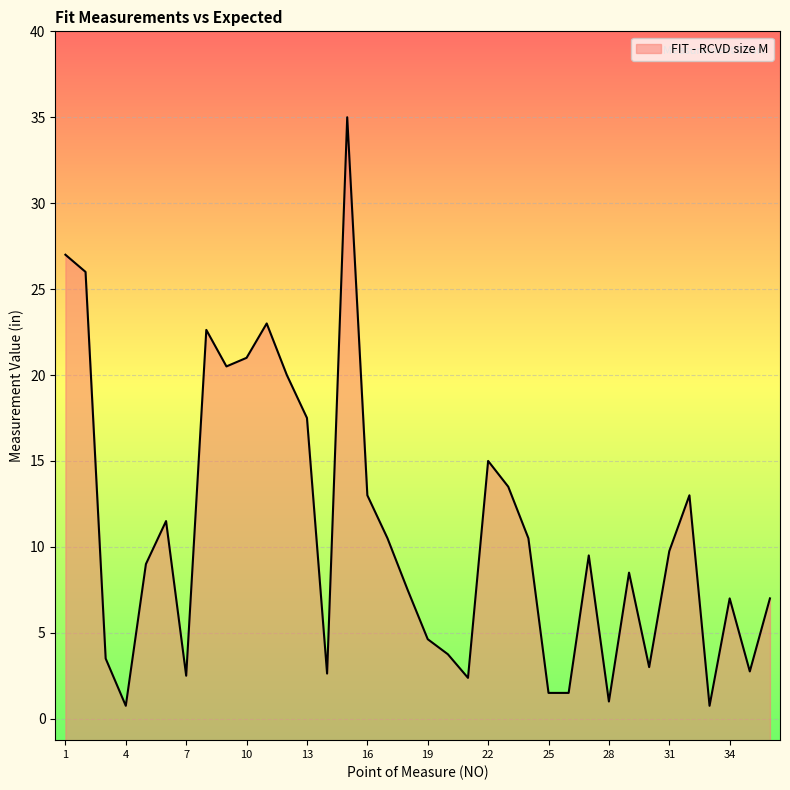

Rank the categories by value from highest to lowest.

15, 1, 2, 11, 8, 10, 9, 12, 13, 22, 23, 16, 32, 6, 17, 24, 31, 27, 5, 29, 18, 34, 36, 19, 20, 3, 30, 35, 14, 7, 21, 25, 26, 28, 4, 33